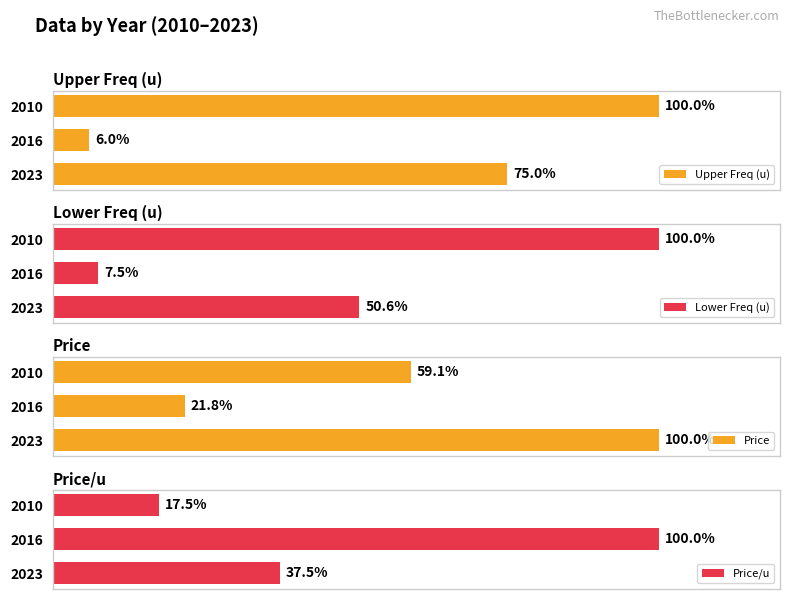

What is the value of the Price bar at the 2nd from the left?

21.8